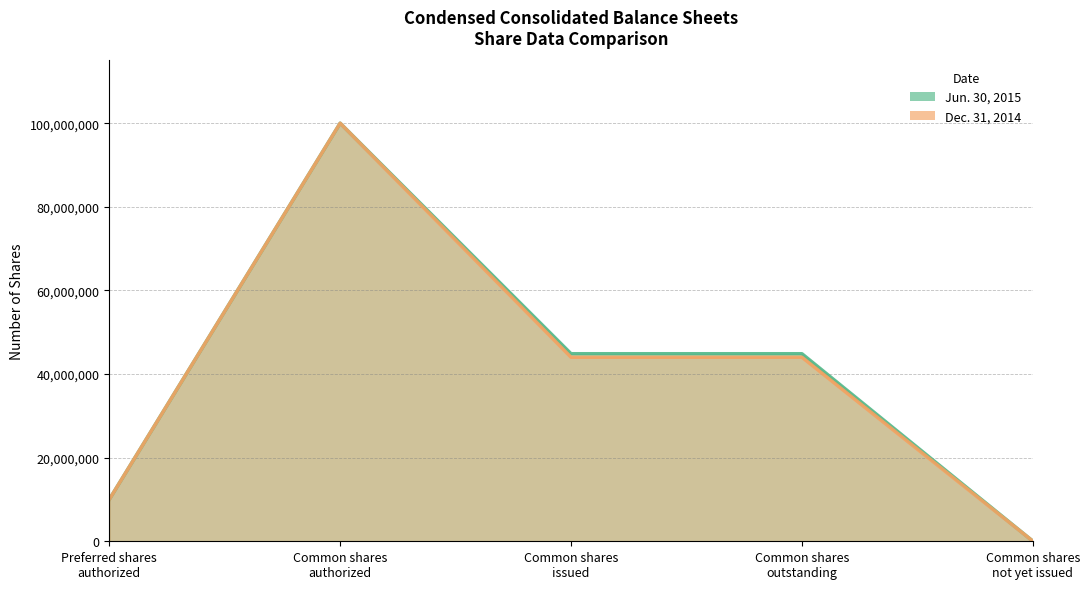

What is the sum of the Jun. 30, 2015 values at Preferred shares
authorized and Common shares
authorized?

110000000